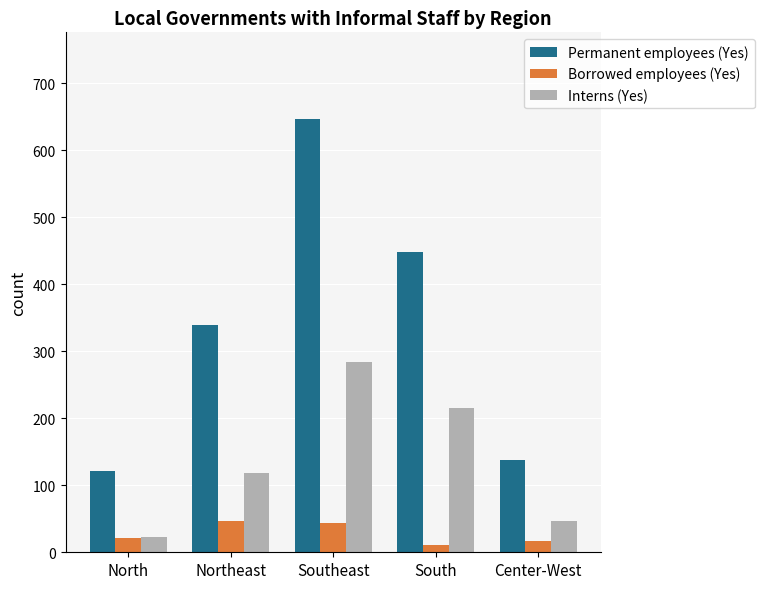

The value of Borrowed employees (Yes) at Northeast is 46. True or false?

True